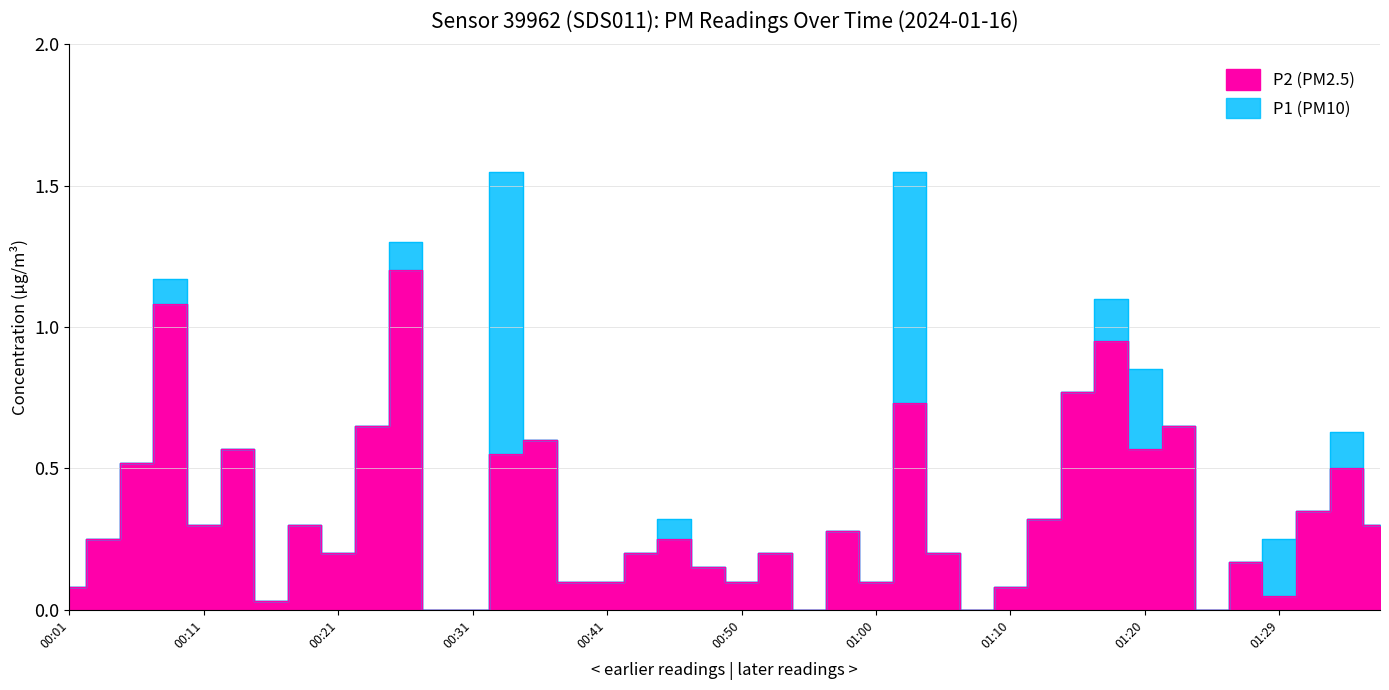

At which category does P2 reach its first local valley?

00:11